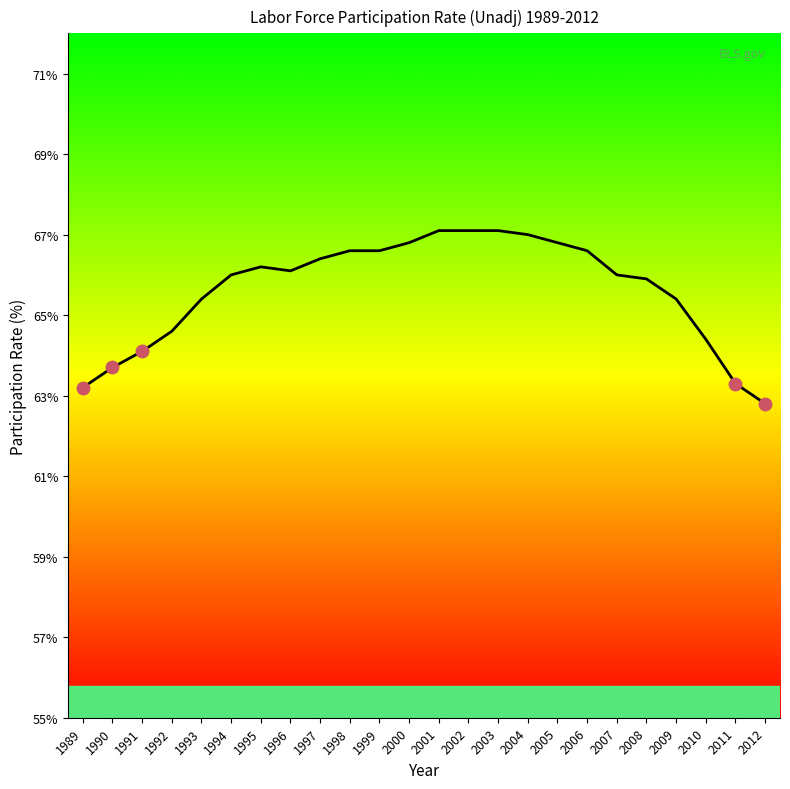

What is the difference between the maximum and minimum values?

4.3